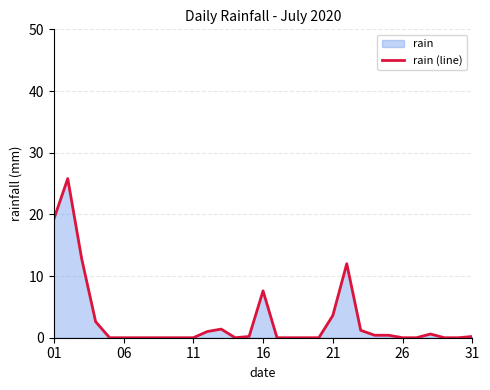

The value at 26 is 12.7. True or false?

False